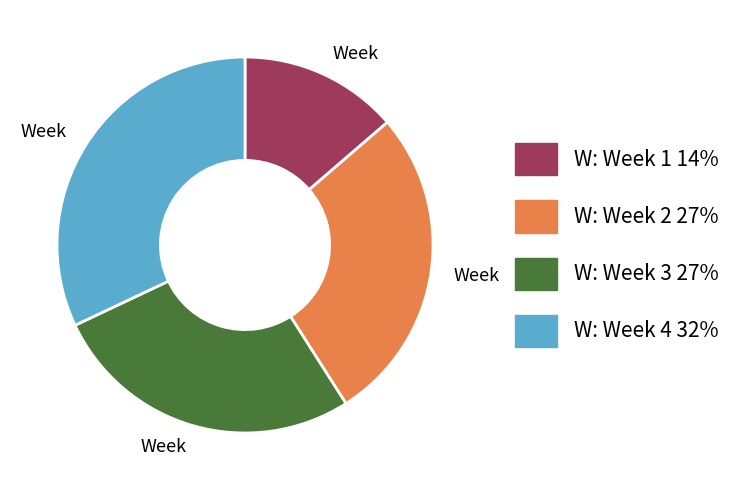

Is there a majority slice in this chart?

No